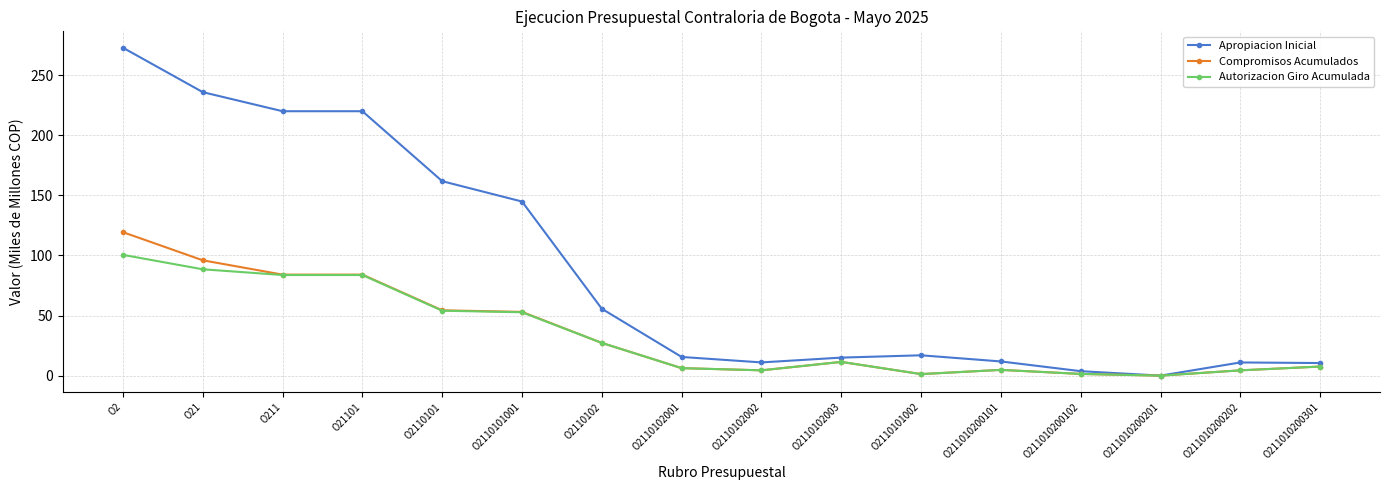

What is the difference between the maximum and minimum values in the Autorizacion Giro Acumulada series?

100.5